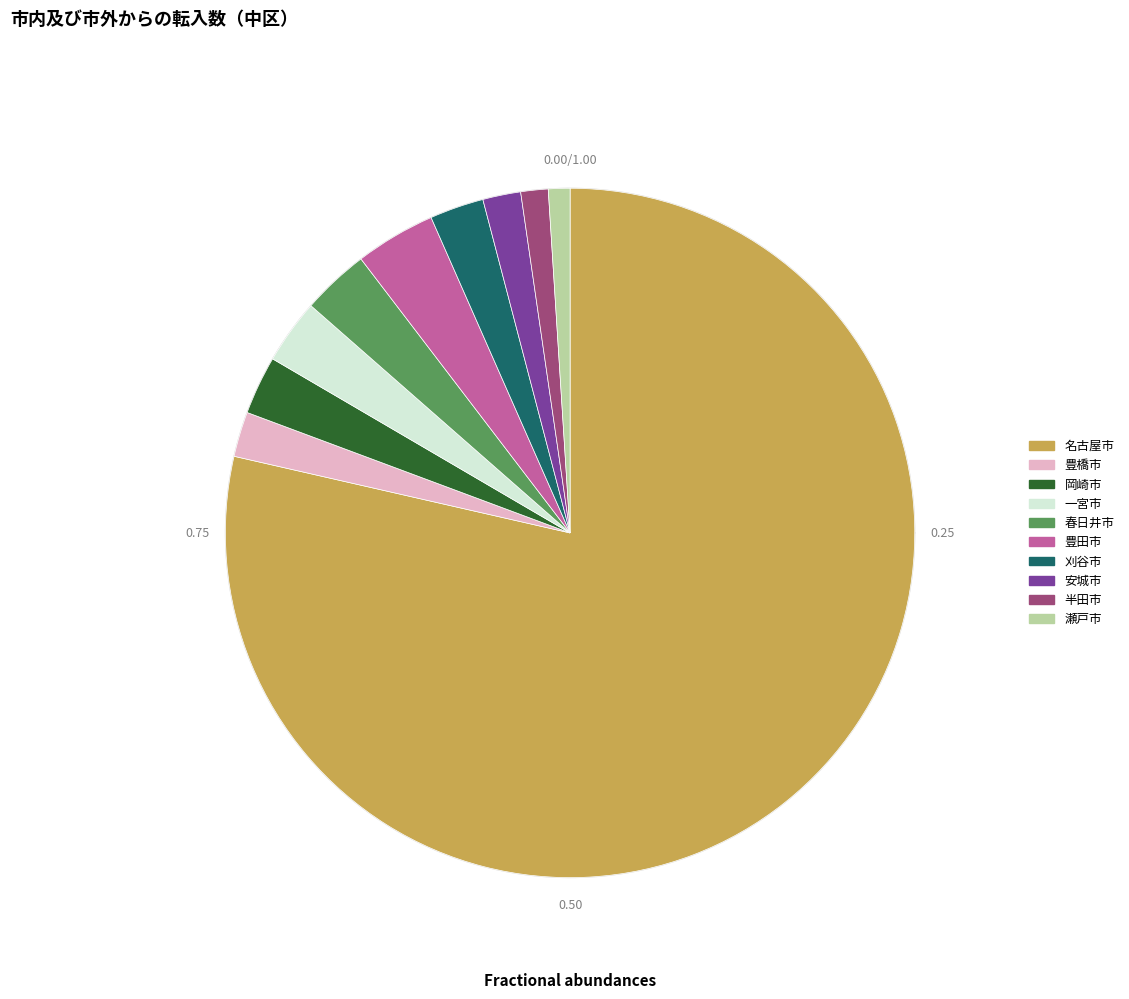

To the nearest percent, what is the difference between the largest and smallest slice percentages?

78%